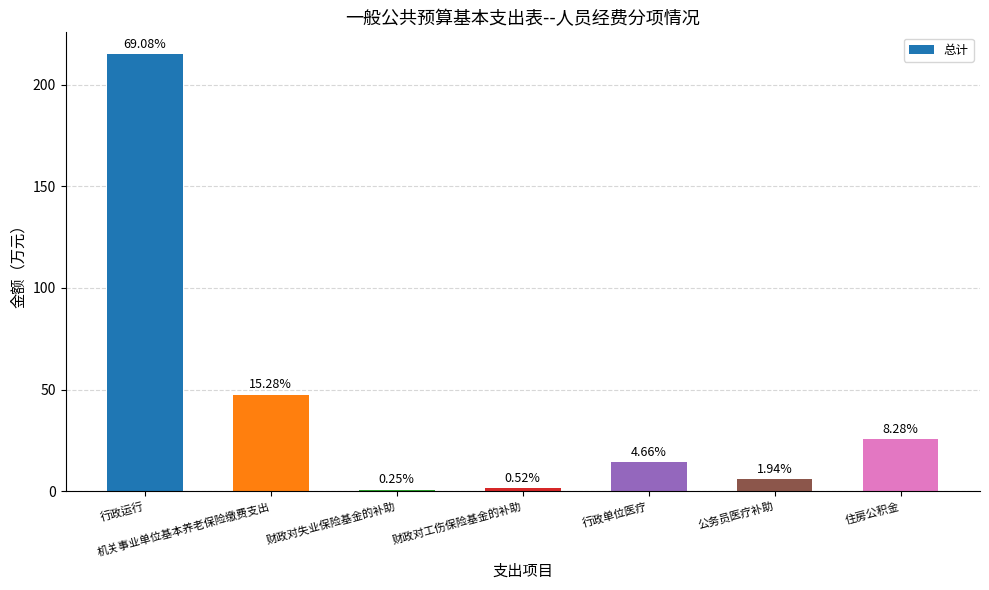

Does the chart contain any negative values?

No